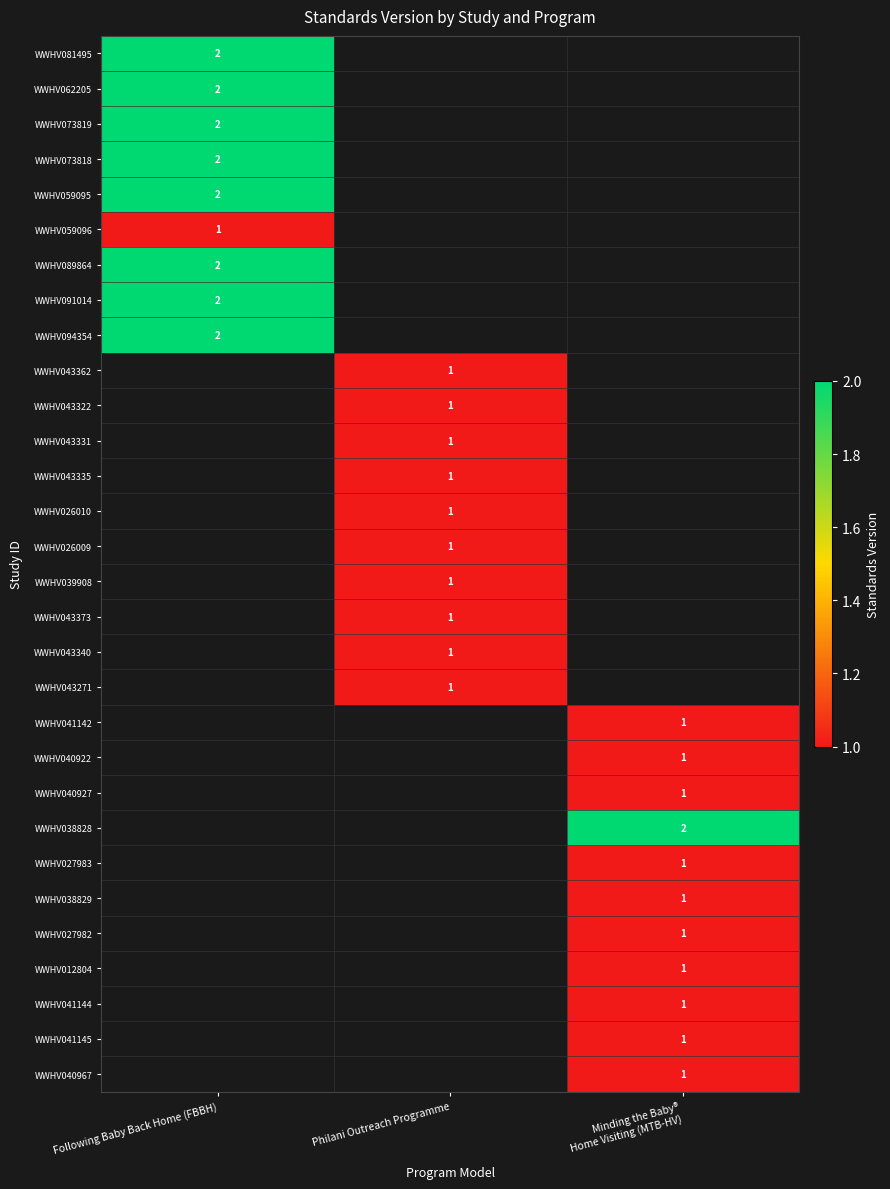

Count the number of categories in the chart.

3